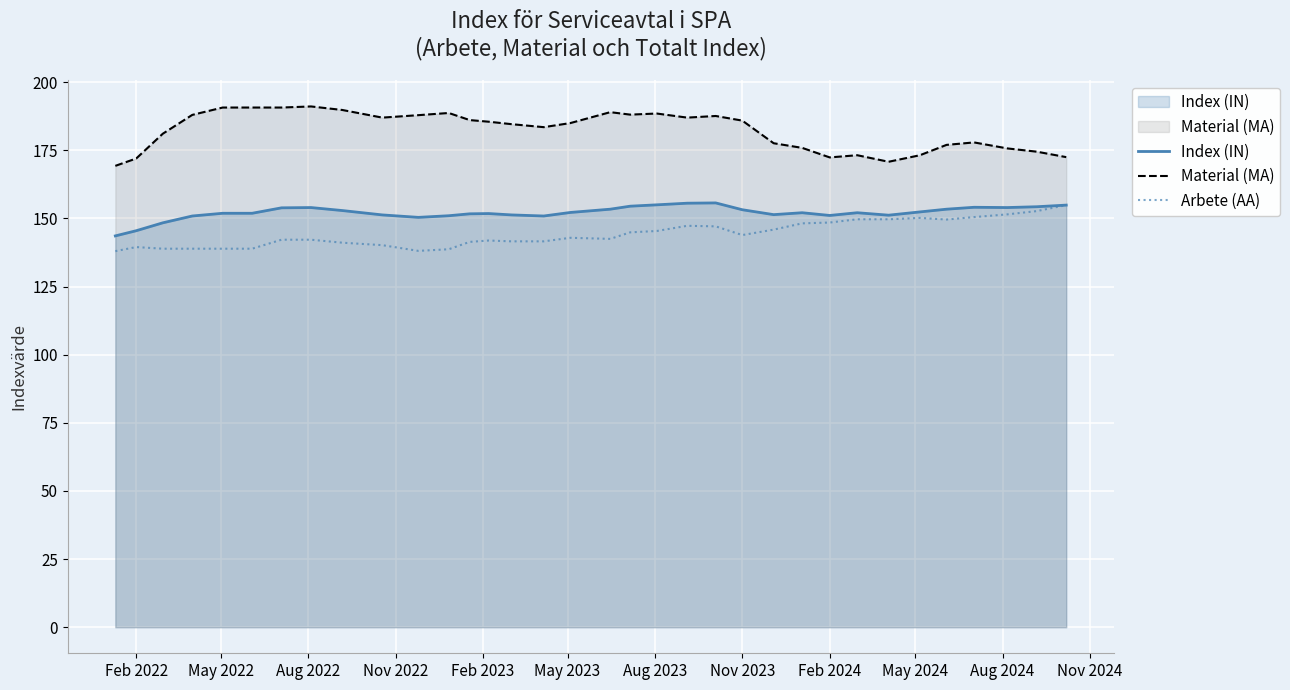

Is it true that Index (IN) equals 257.2 at Feb 2024?

False